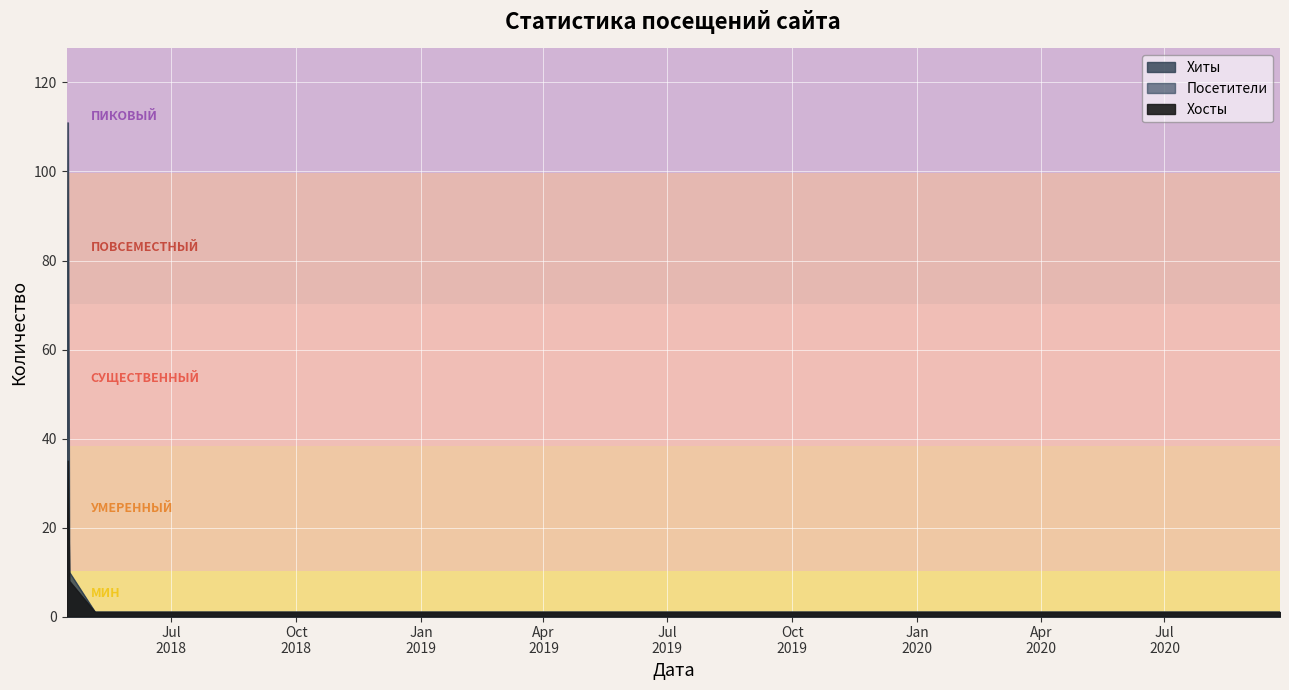

At which category does the chart reach its minimum across all series?

2018-05-06